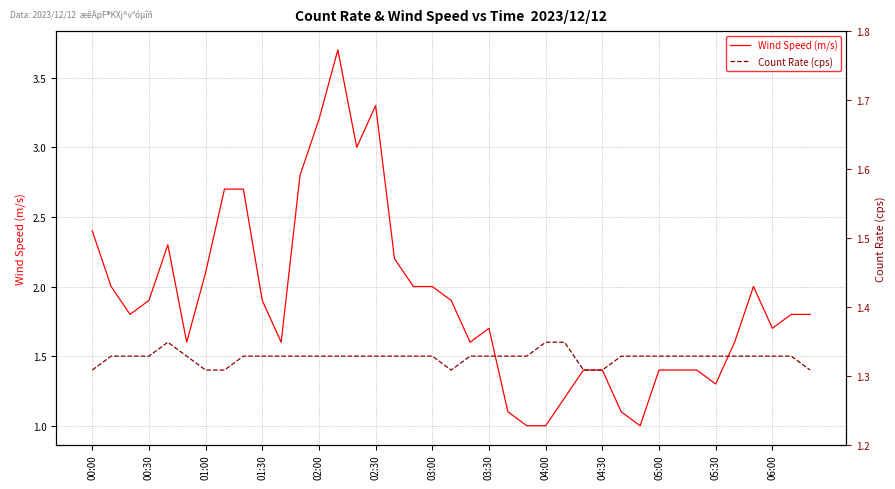

Is the value of Wind Speed (m/s) at 05:30 greater than the value of Count Rate (cps) at 19?

Yes